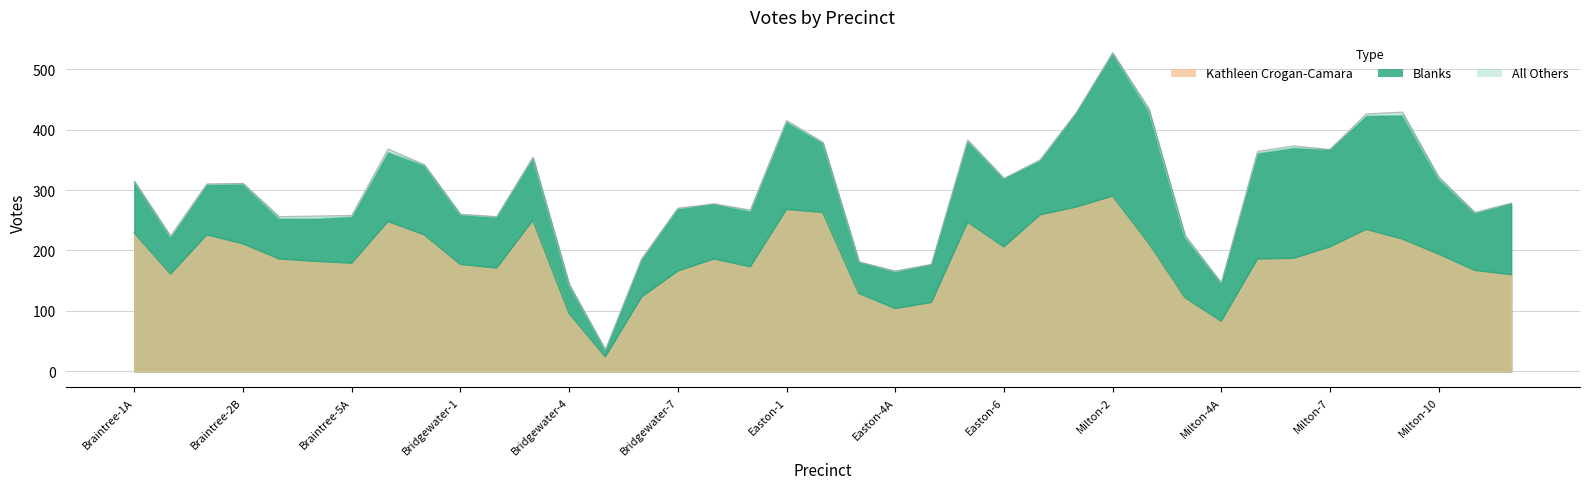

What is the label of the 21st point from the left?

Easton-3